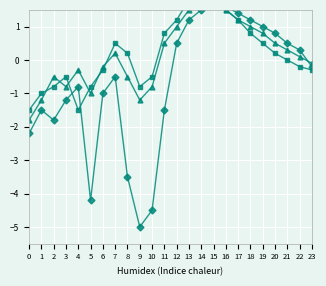

What is the difference between the second highest and second lowest values in the Series C series?

3.3